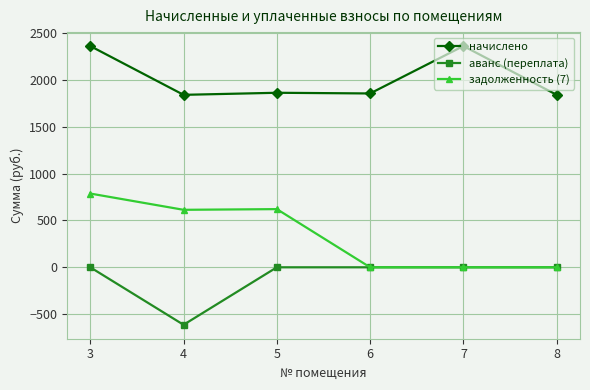

Is it true that аванс (переплата) equals -801.1 at 4?

False